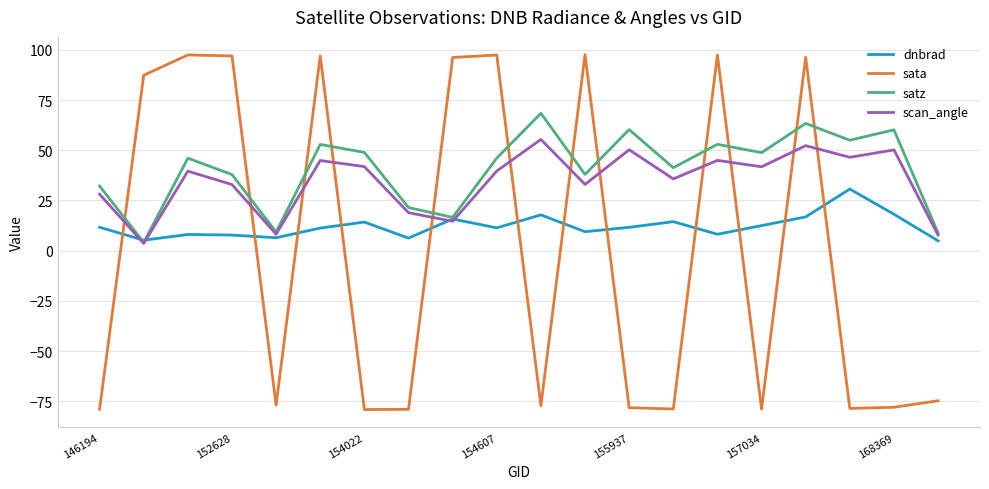

How many times do scan_angle and sata cross each other?

12